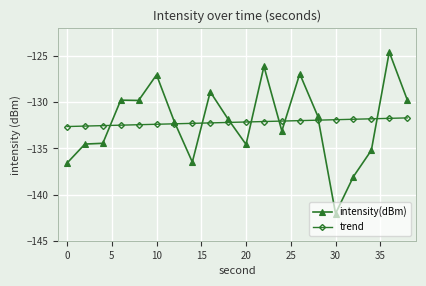

What is the lowest value of the trend series?

-132.6